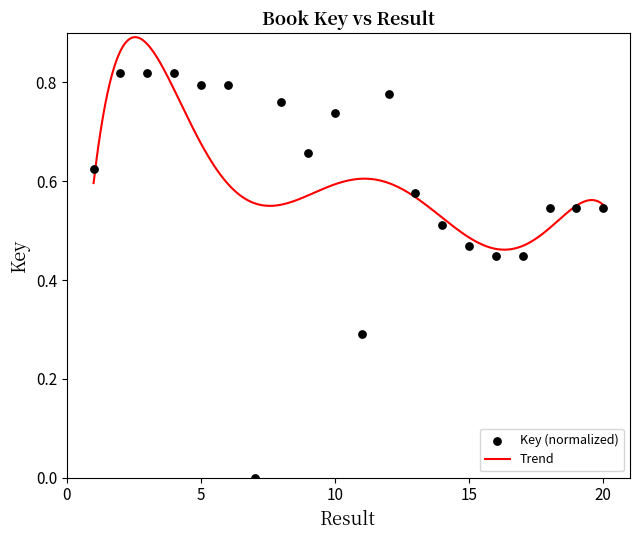

Between 6 and 10, which is larger?

6